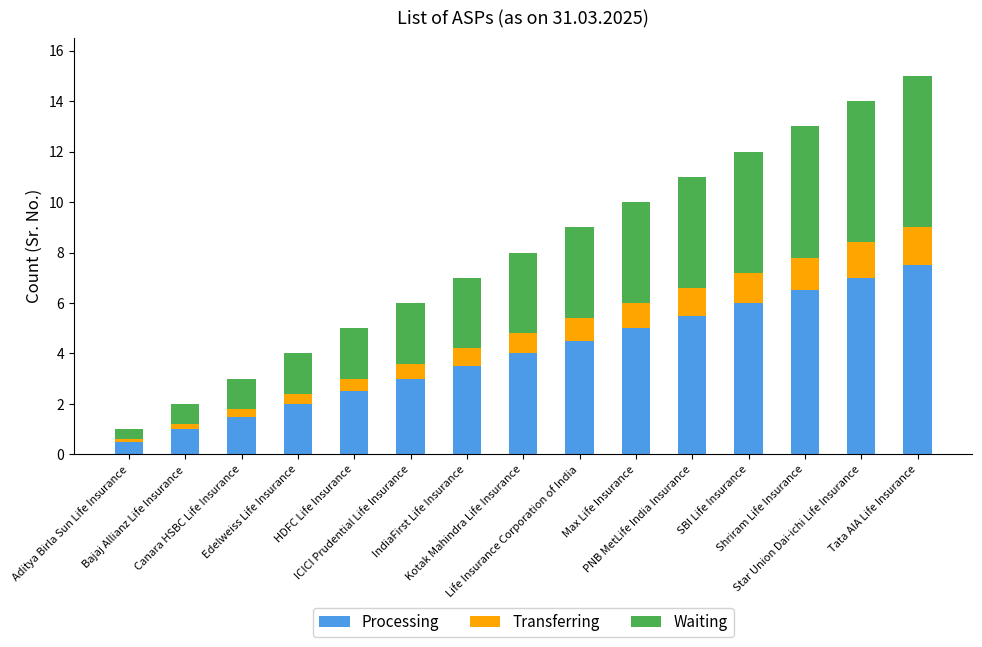

What is the difference between the maximum and minimum values in the Processing series?

7.0